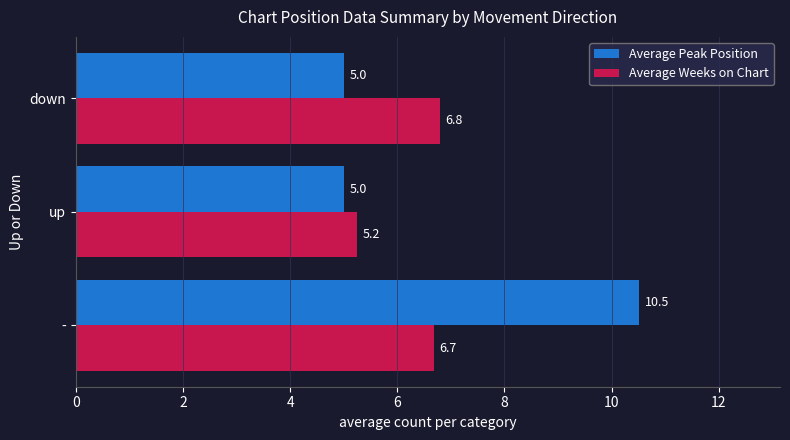

At up, list the series in order from smallest to largest.

Average Peak Position, Average Weeks on Chart